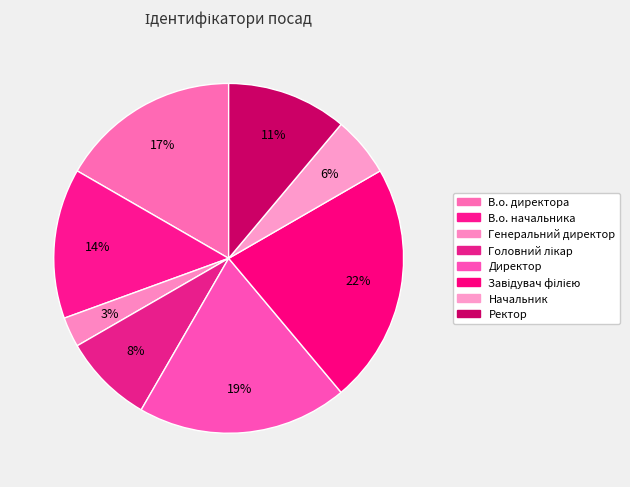

Count the number of slices in the pie.

8